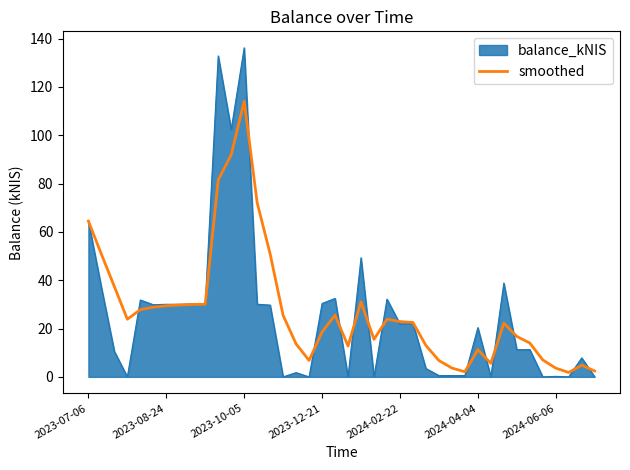

Which series has the largest range (max minus min)?

balance_kNIS